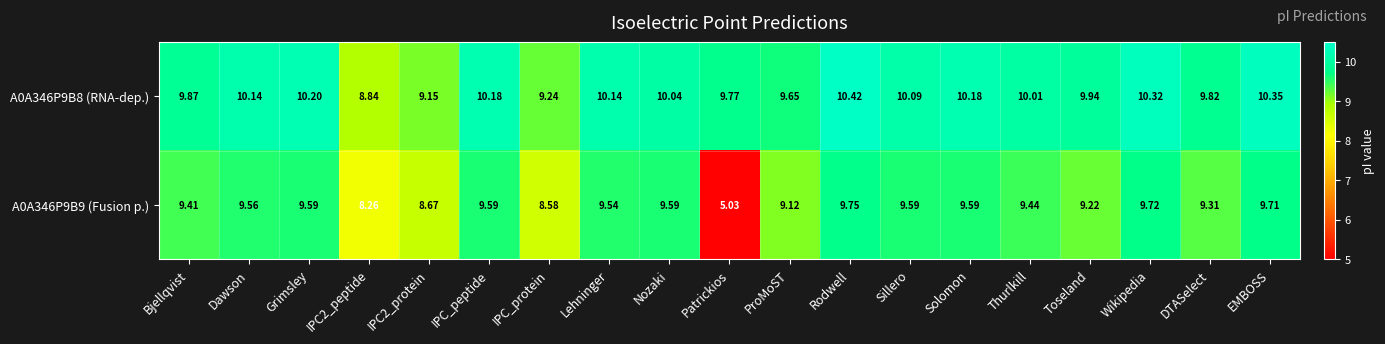

Which category has the highest value across all series?

Rodwell